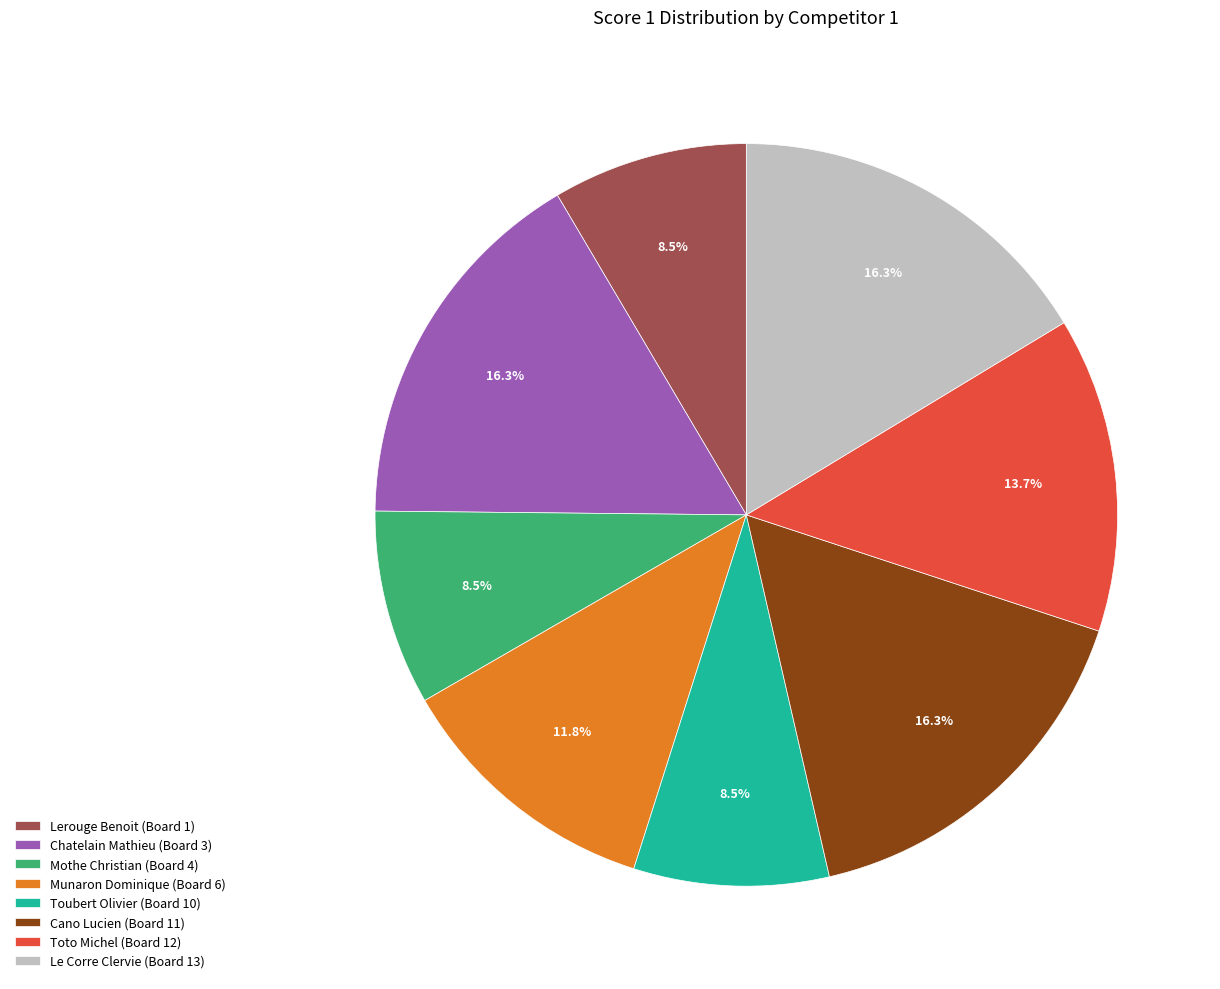

Is the sum of Le Corre Clervie (Board 13) and Munaron Dominique (Board 6) greater than half?

No